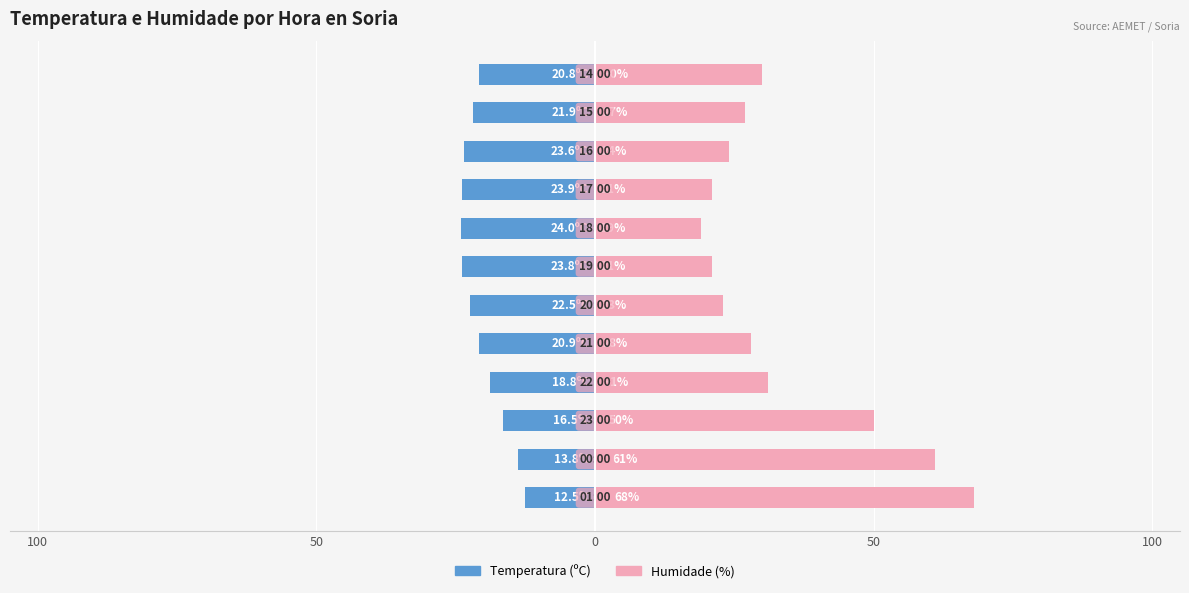

Reading left to right, list all the values displayed in this chart.

Temperatura (ºC): -12.5	-13.8	-16.5	-18.8	-20.9	-22.5	-23.8	-24.0	-23.9	-23.6	-21.9	-20.8
Humidade (%): 68.0	61.0	50.0	31.0	28.0	23.0	21.0	19.0	21.0	24.0	27.0	30.0